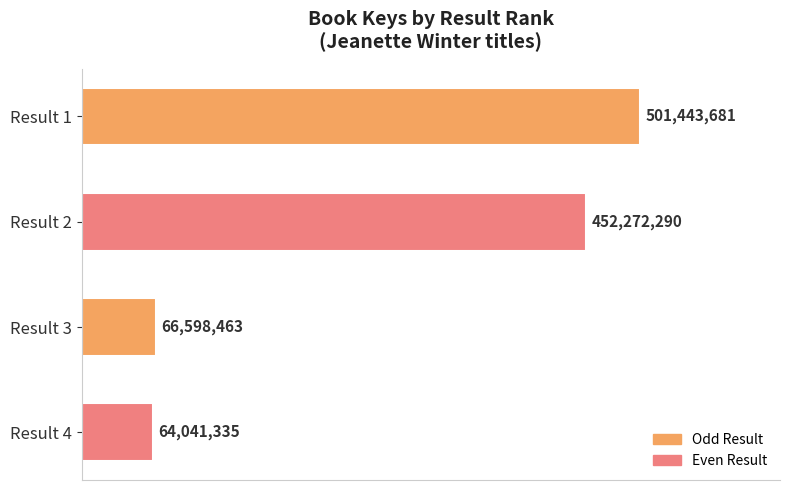

At which category does the chart reach its minimum across all series?

Result 4